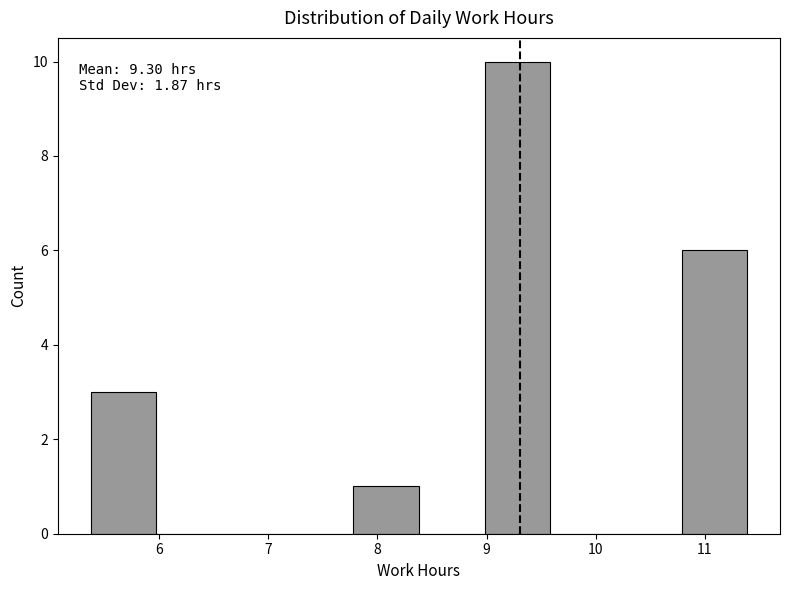

Over which range of the x-axis is the bar tallest?

9.0 to 9.6